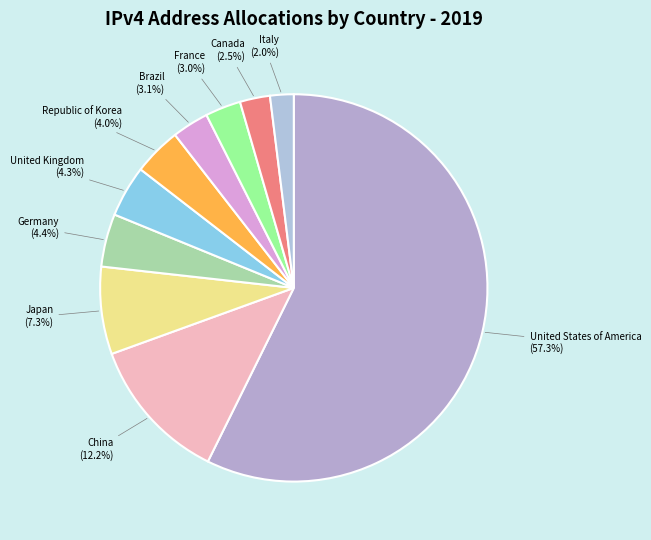

Which slice is the smallest?

Italy